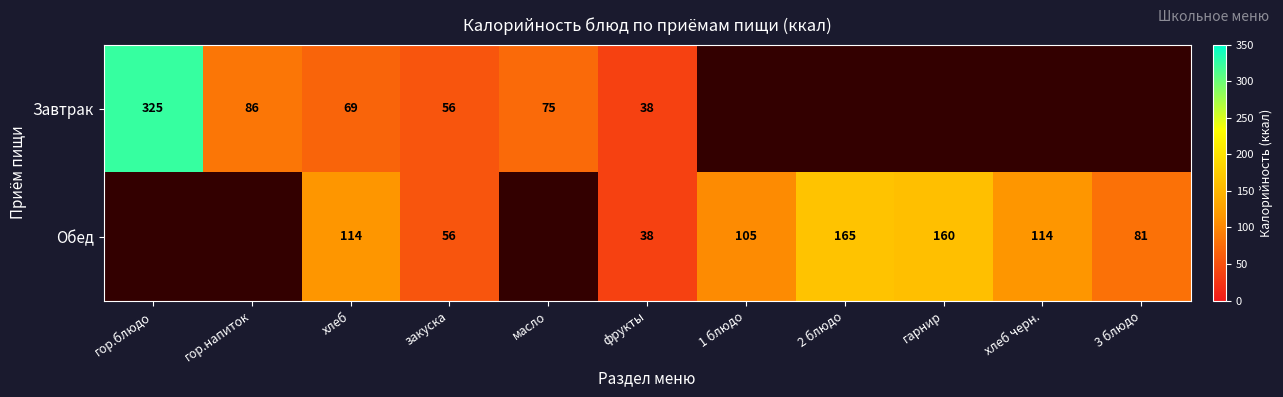

Is the value of Обед at 1 блюдо greater than the value of Завтрак at гор.блюдо?

No